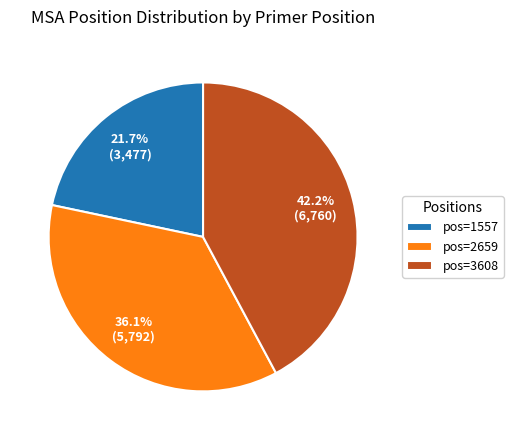

Does any single category account for the majority?

No